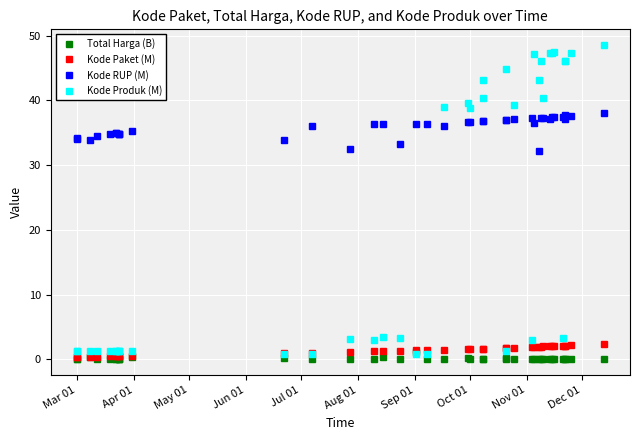

What is the maximum value for Kode RUP (M)?

38.1